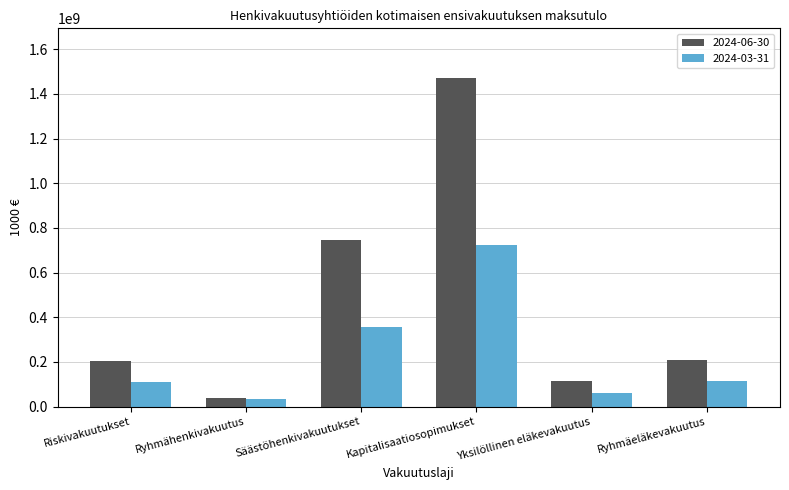

The 2024-06-30 series shows 110959714.8 at Ryhmäeläkevakuutus. True or false?

False